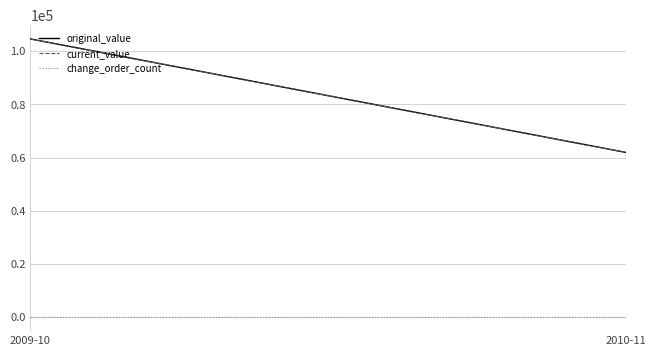

List the series in order of their peak value, highest first.

original_value, current_value, change_order_count